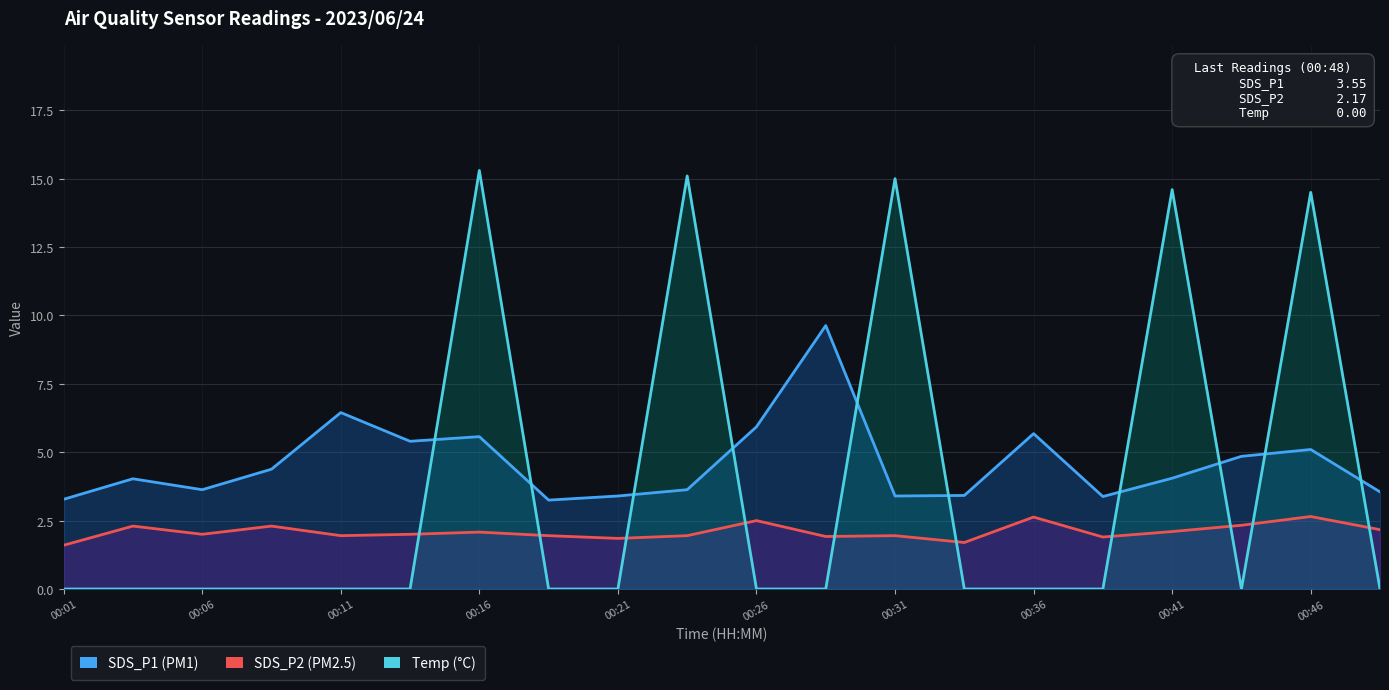

Rank the series at 00:06 from highest to lowest value.

SDS_P1, SDS_P2, Temp